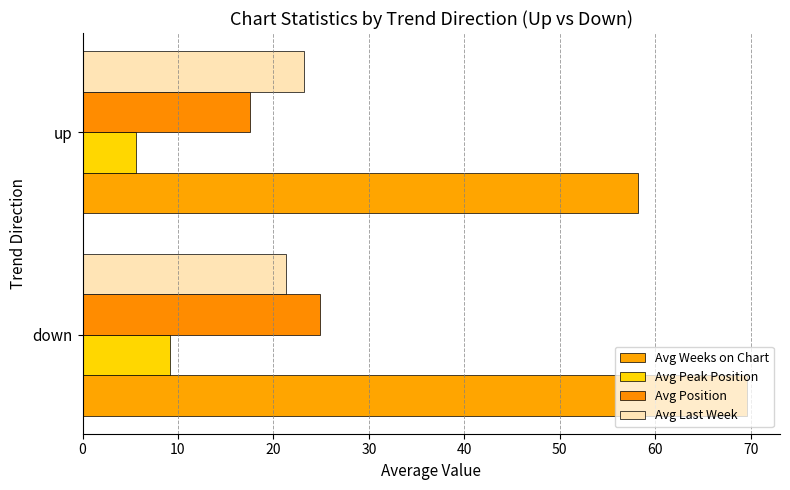

Reading left to right, list all the values displayed in this chart.

Avg Weeks on Chart: 0=69.6	10=58.2
Avg Peak Position: 0=9.2	10=5.6
Avg Position: 0=24.9	10=17.5
Avg Last Week: 0=21.3	10=23.2